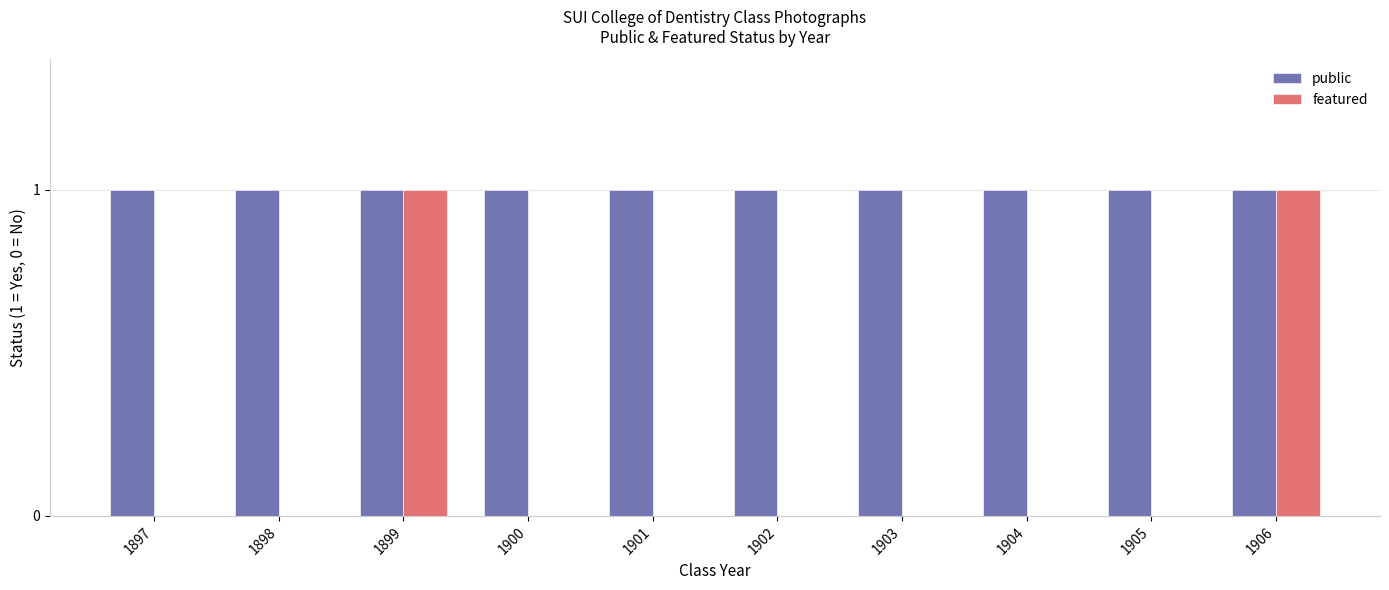

What is the greatest value displayed?

1